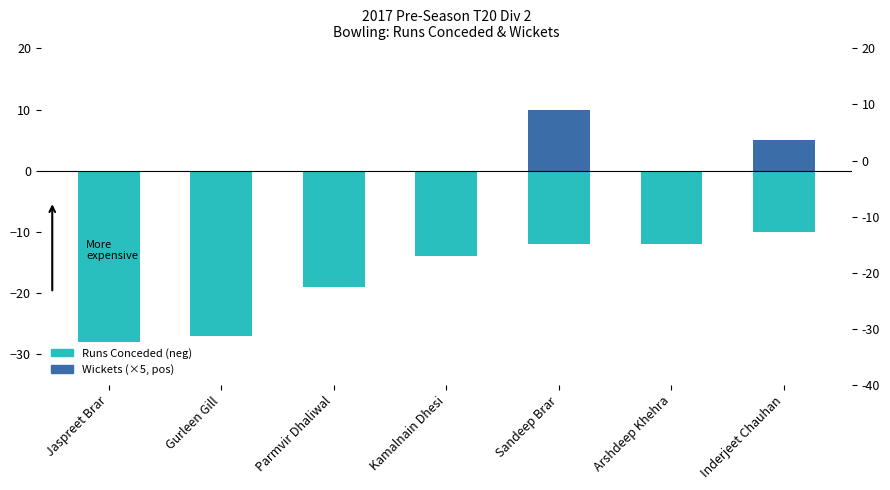

What is the difference between the maximum and minimum values in the Runs Conceded (neg) series?

18